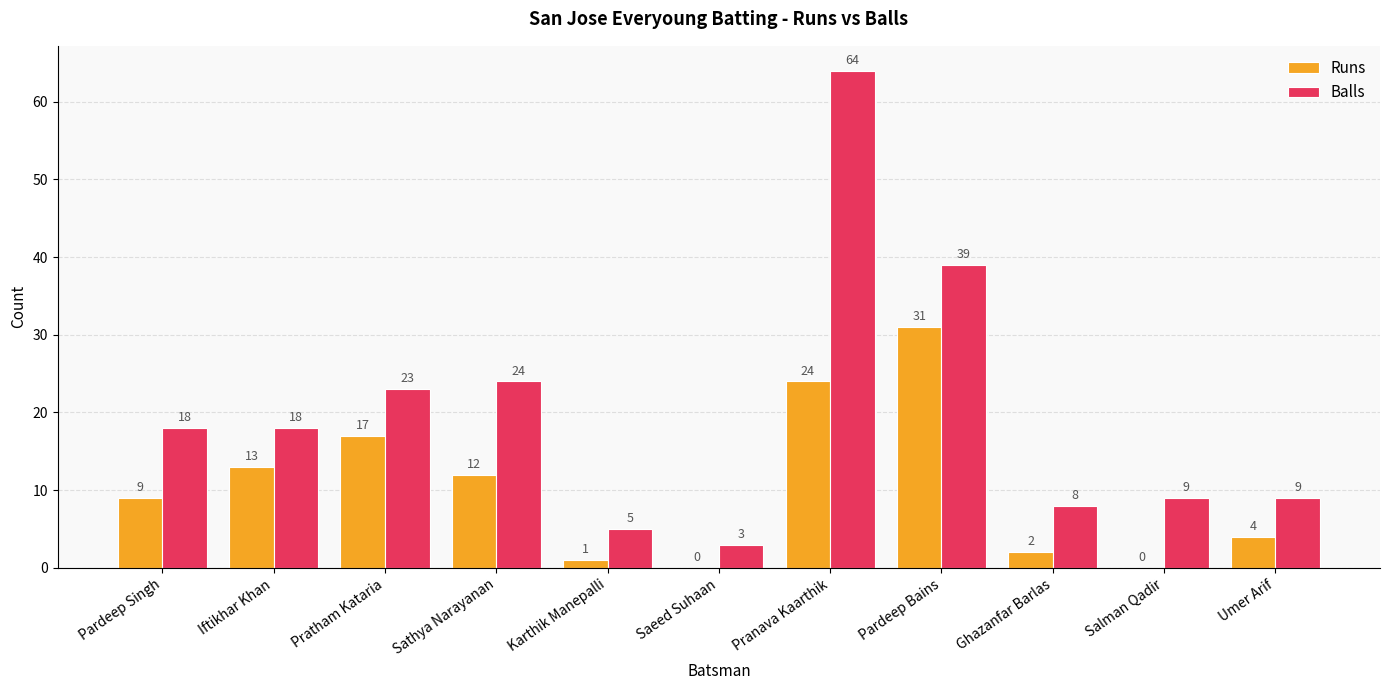

True or false: Balls has a value of 9 at Umer Arif.

True